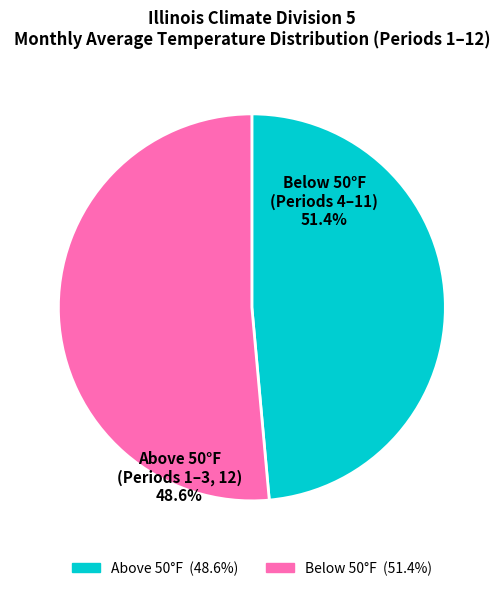

Does any single category account for the majority?

Yes